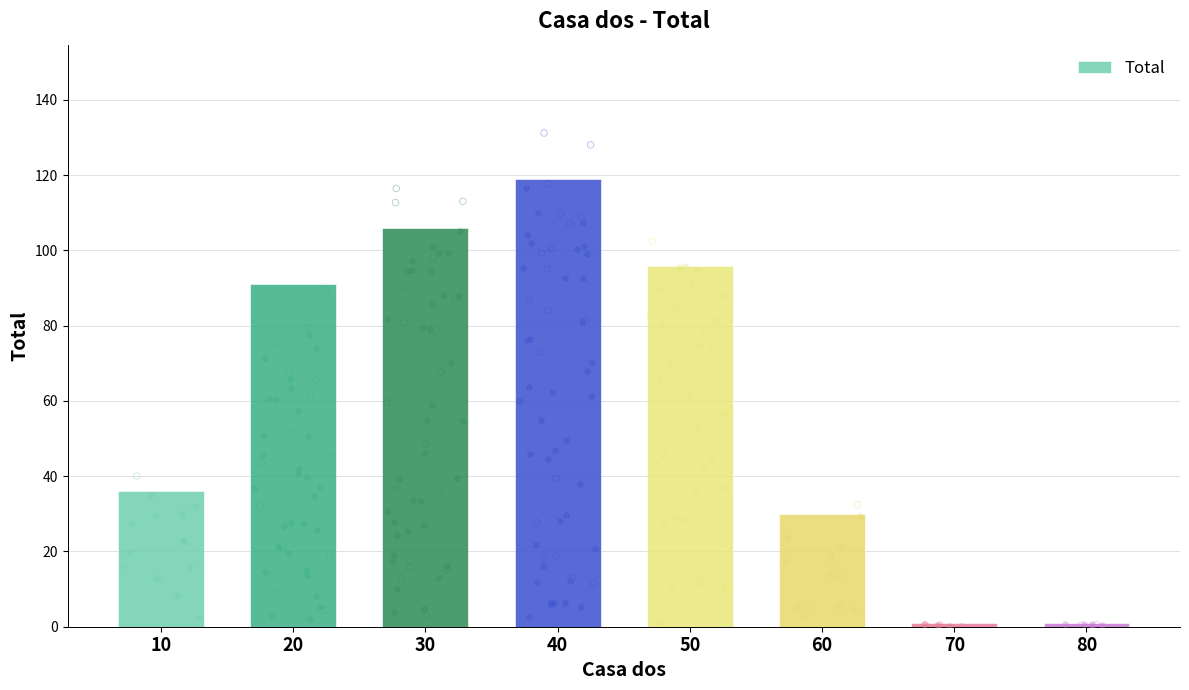

What is the ratio of the value at 20 to the value at 50?

0.9